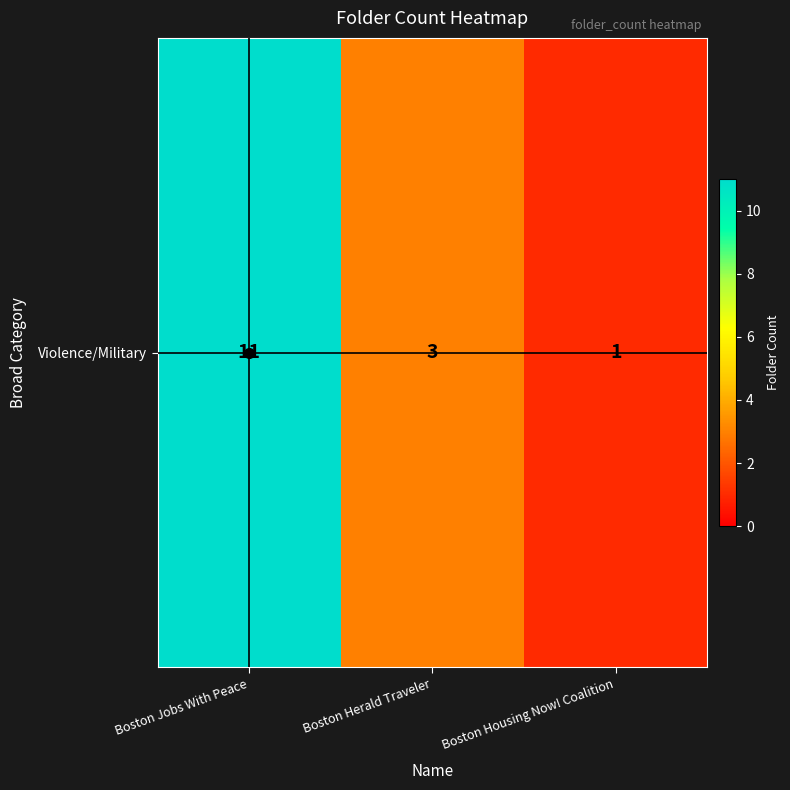

List the labels in order of value, largest first.

Boston Jobs With Peace, Boston Herald Traveler, Boston Housing Now! Coalition